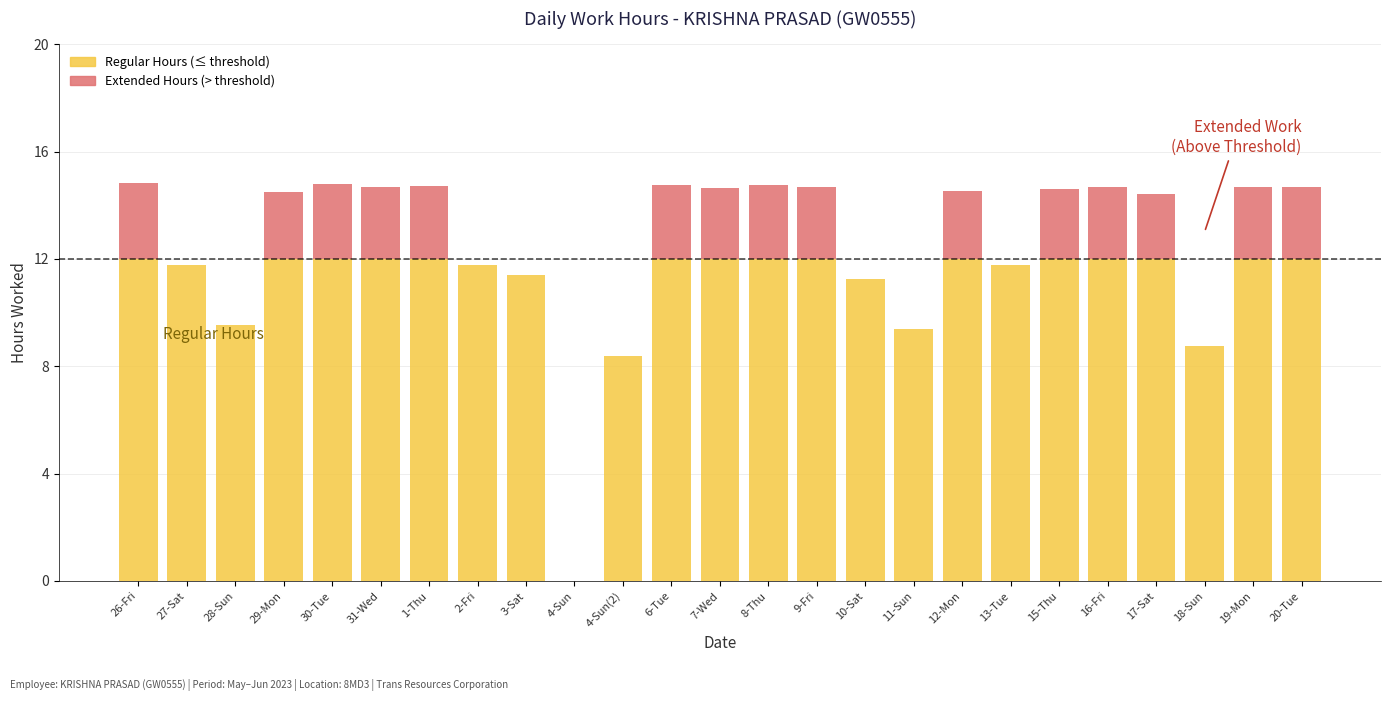

What is the highest value of the Regular Hours (≤ threshold) series?

12.0